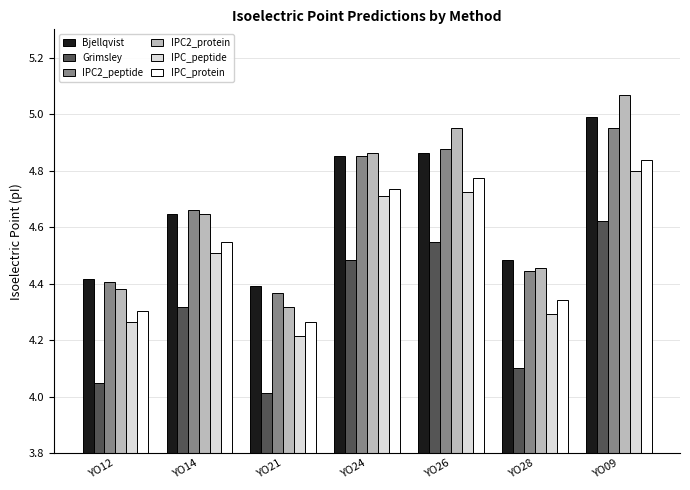

True or false: Grimsley has a value of 7.5 at YO09.

False